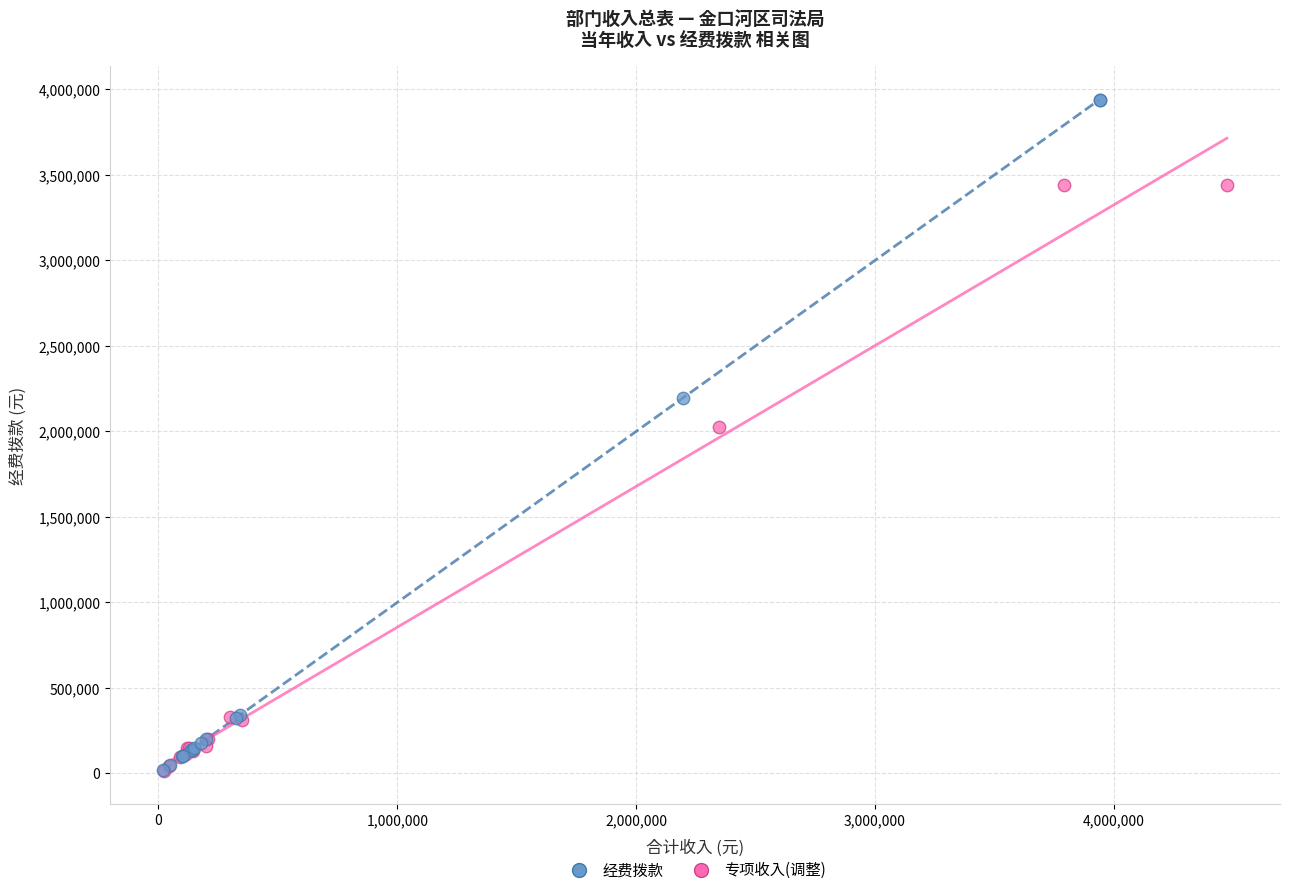

Which series reaches the maximum Y coordinate?

经费拨款